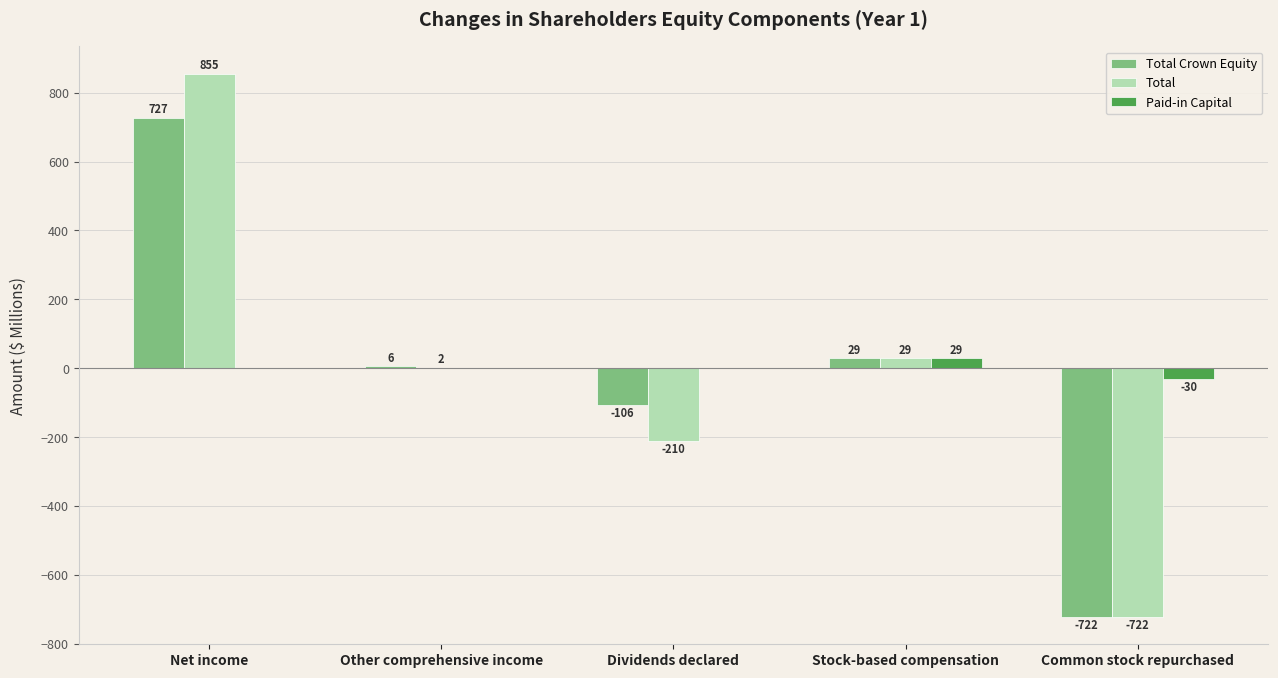

Reading left to right, list all the values displayed in this chart.

Total Crown Equity: Net income=727	Other comprehensive income=6	Dividends declared=-106	Stock-based compensation=29	Common stock repurchased=-722
Total: Net income=855	Other comprehensive income=2	Dividends declared=-210	Stock-based compensation=29	Common stock repurchased=-722
Paid-in Capital: Net income=0	Other comprehensive income=0	Dividends declared=0	Stock-based compensation=29	Common stock repurchased=-30